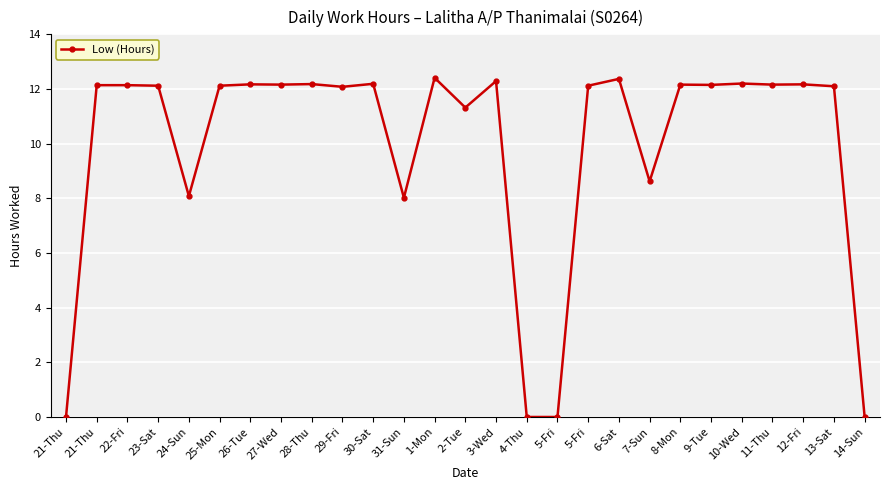

True or false: the data shows -3.9 at 14-Sun.

False